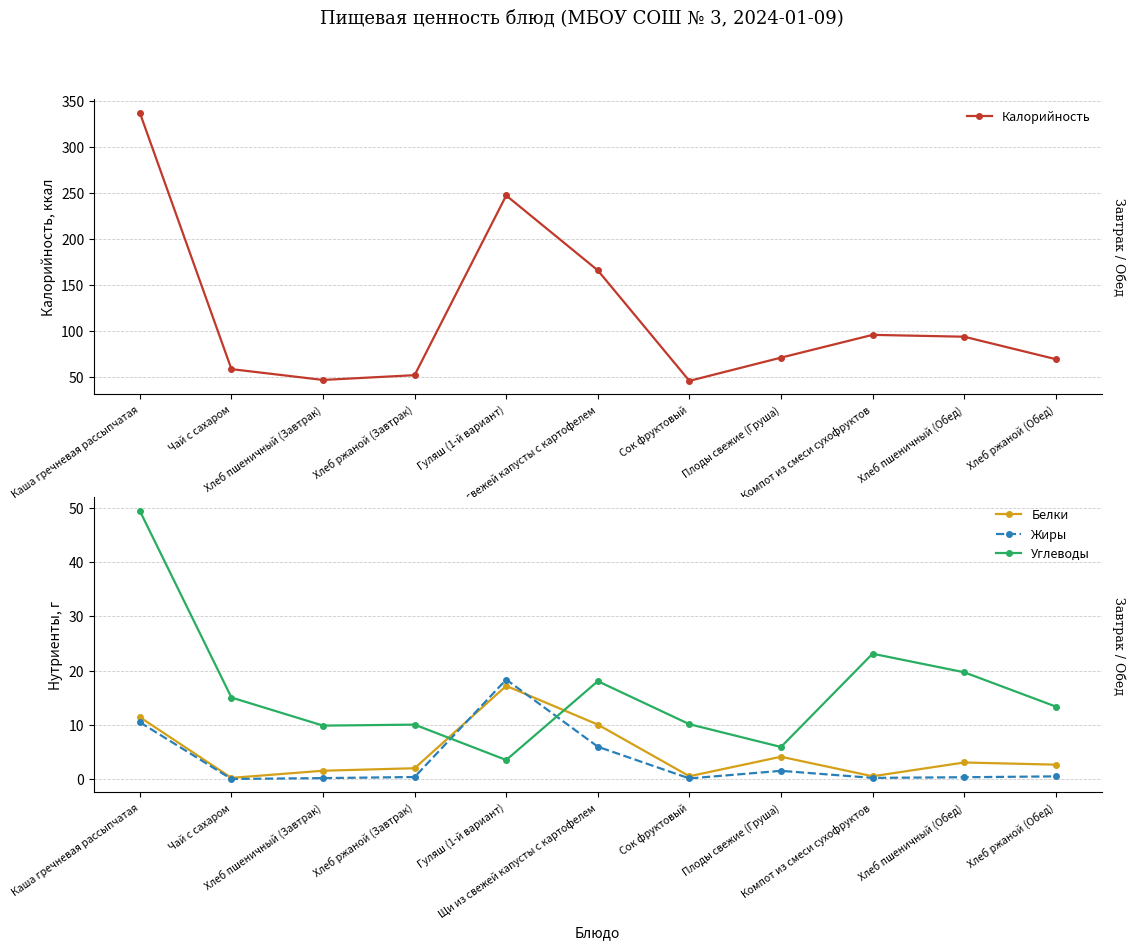

Reading left to right, extract all data points from this chart.

Калорийность: 337.4	58.8	47.0	52.2	247.5	166.1	46.0	71.2	96.0	94.0	69.6
Белки: 11.4	0.2	1.5	2.0	17.2	10.0	0.5	4.1	0.5	3.0	2.6
Жиры: 10.5	0.0	0.2	0.4	18.3	6.0	0.1	1.5	0.2	0.3	0.5
Углеводы: 49.4	15.0	9.8	10.0	3.5	18.0	10.1	5.9	23.1	19.7	13.4